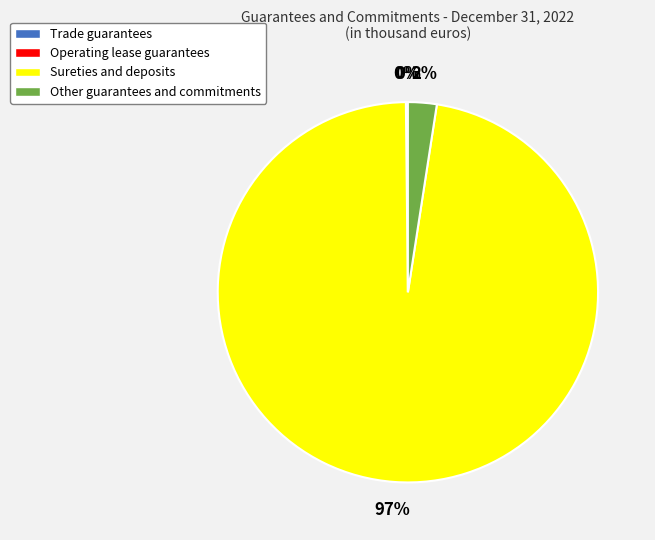

Is it true that Other guarantees and commitments is 2% of the pie?

True